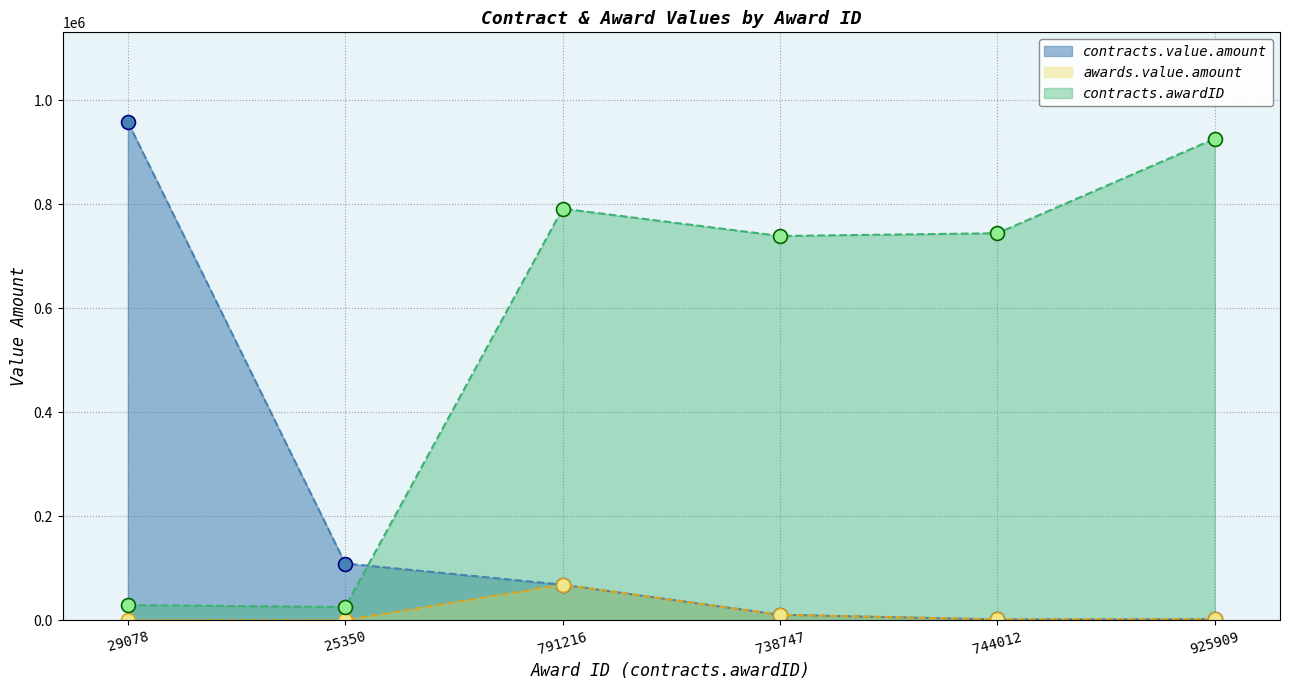

What is the difference between the highest and lowest values at 744012?

742546